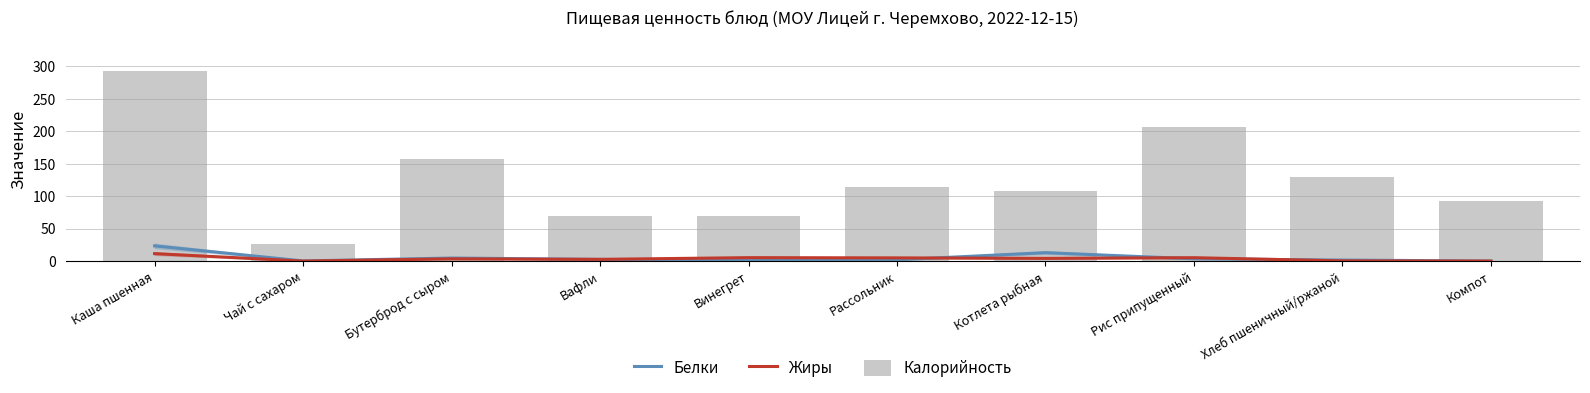

At Бутерброд с сыром, list the series in order from smallest to largest.

Жиры, Белки, Калорийность